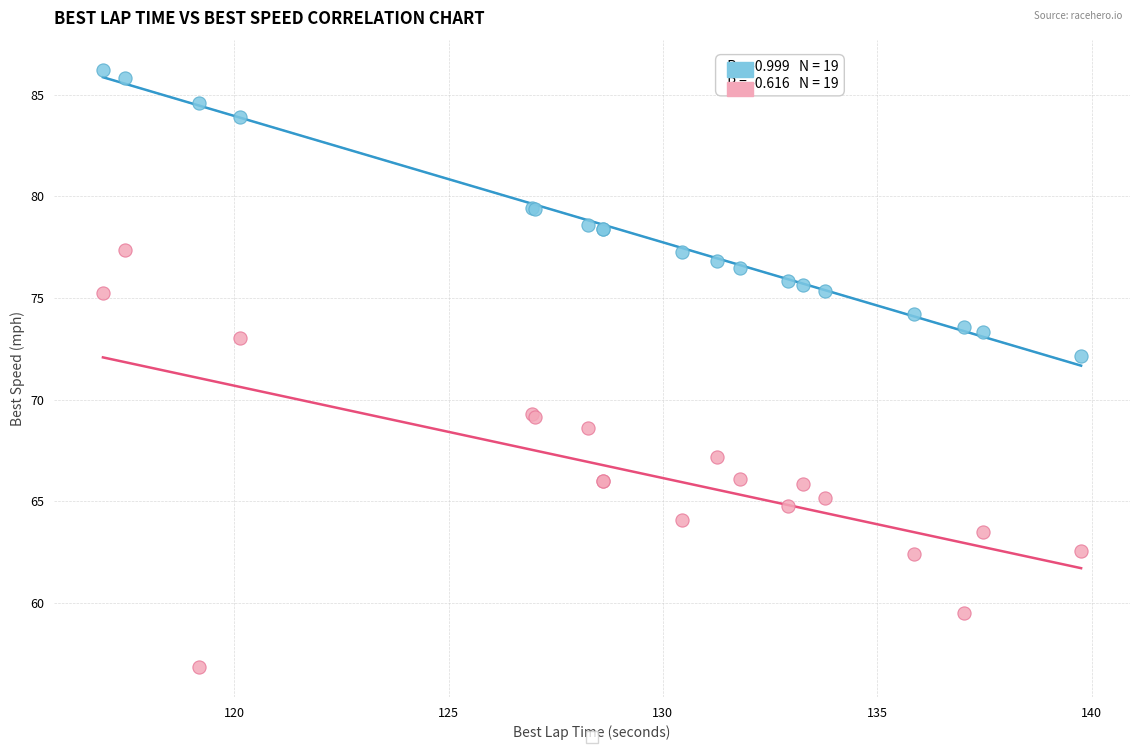

Across all series, what Y value is closest to 71?

72.1